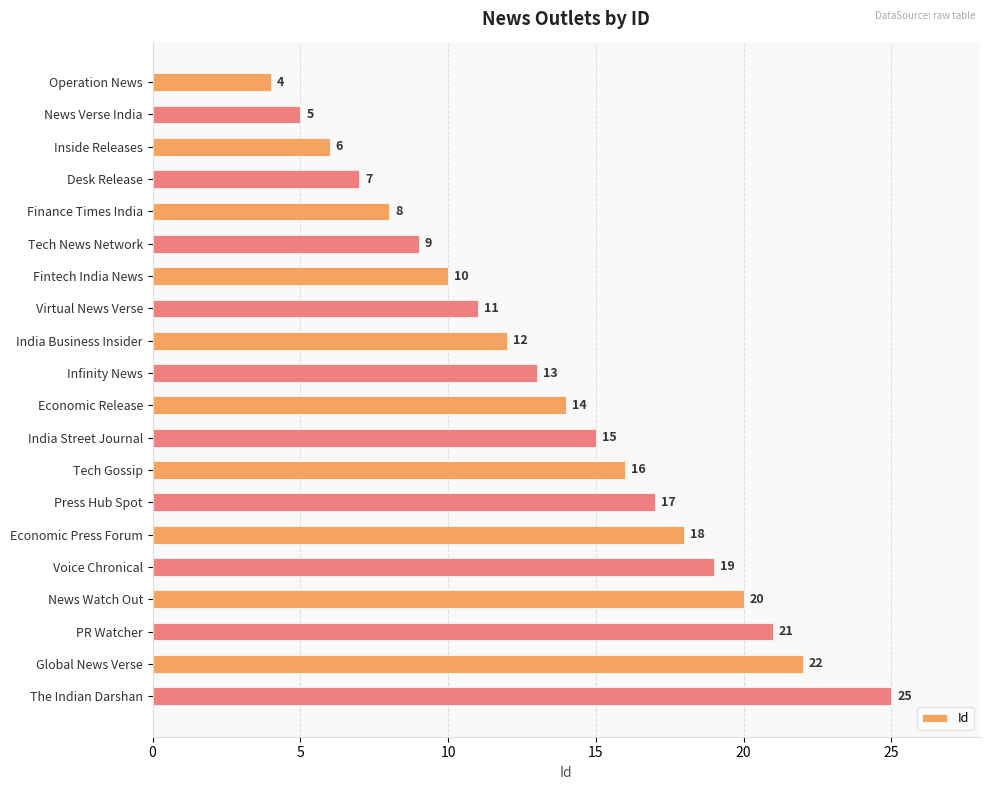

What is the maximum value shown in the chart?

25